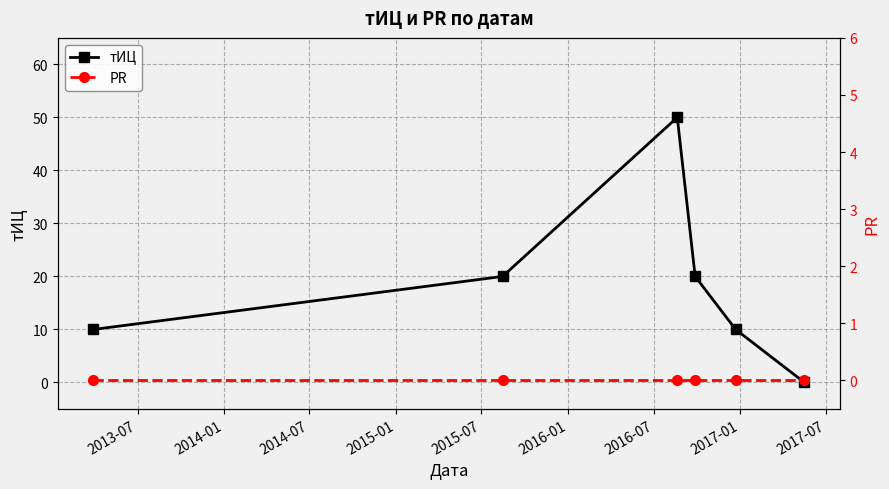

True or false: тИЦ and PR intersect in this chart.

False